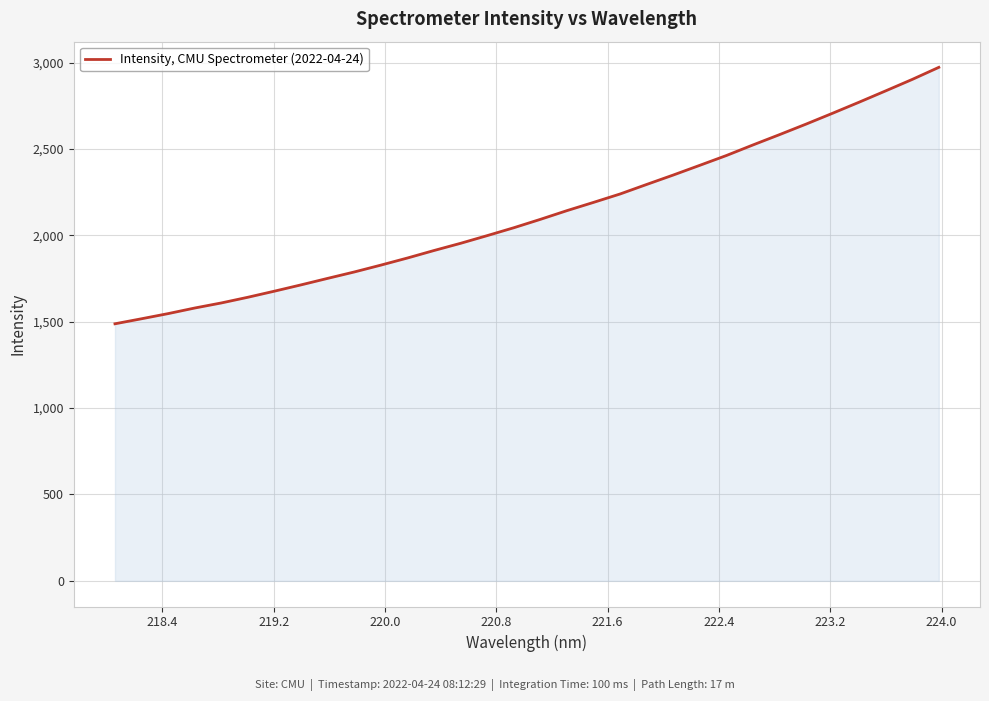

What is the minimum value shown in the chart?

1488.2